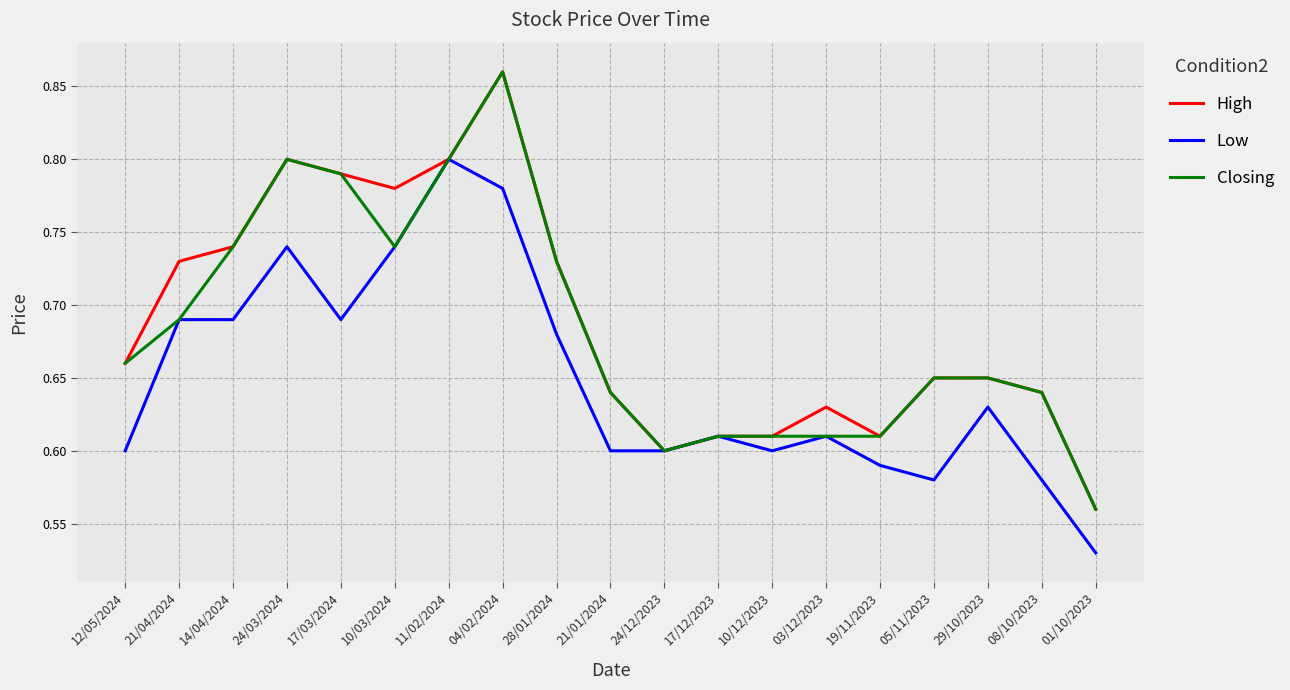

The value of Low at 01/10/2023 is 0.8. True or false?

False